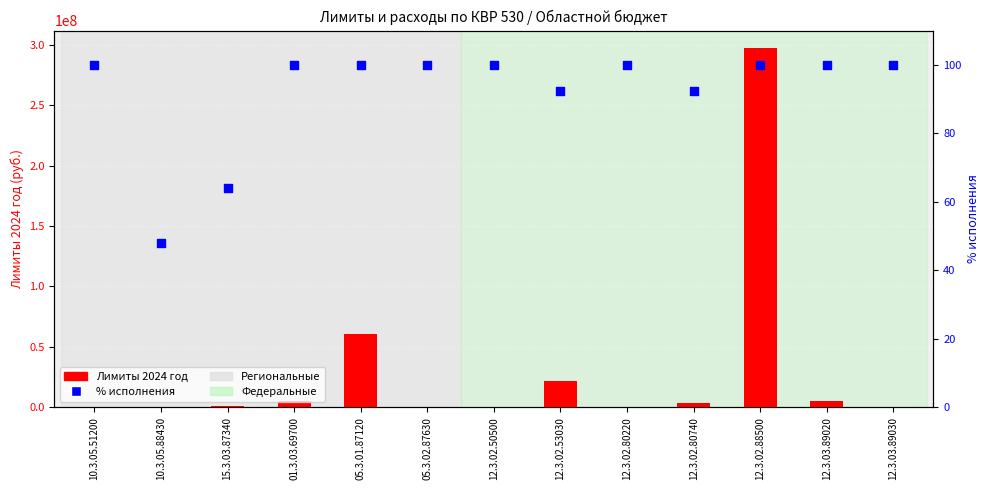

Which series has the largest total across all categories?

Лимиты 2024 год